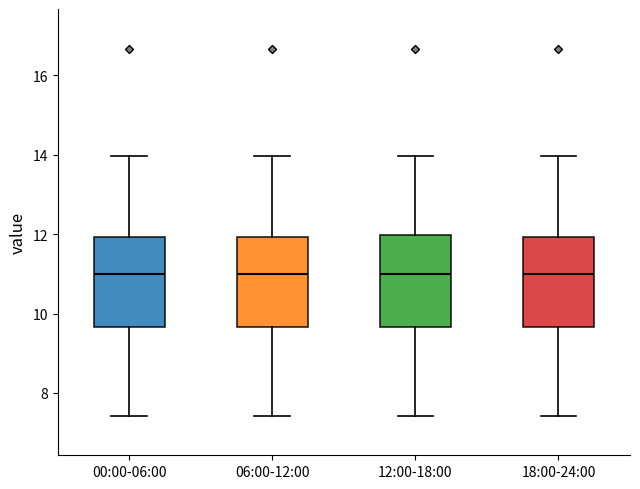

Where is the lower edge of the box for 00:00-06:00 on the y-axis? The values are not printed on the chart, so give them approximately, as read against the axis.

9.6